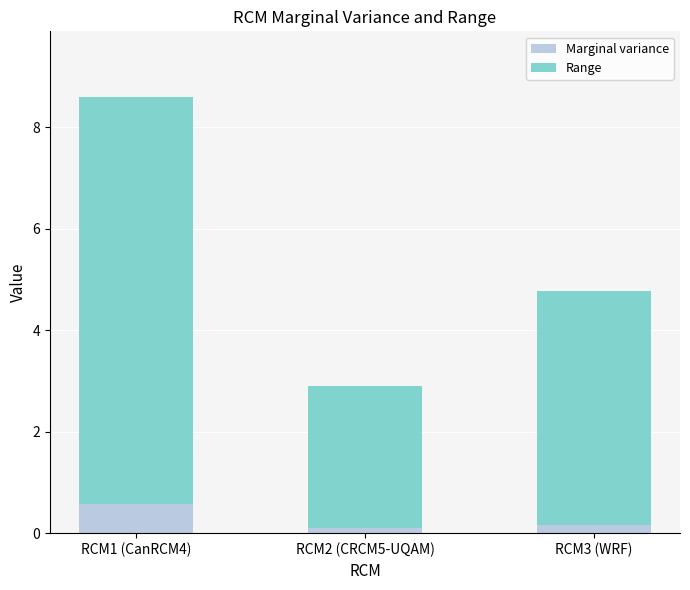

What is the difference between the maximum and minimum values in the Marginal variance series?

0.5